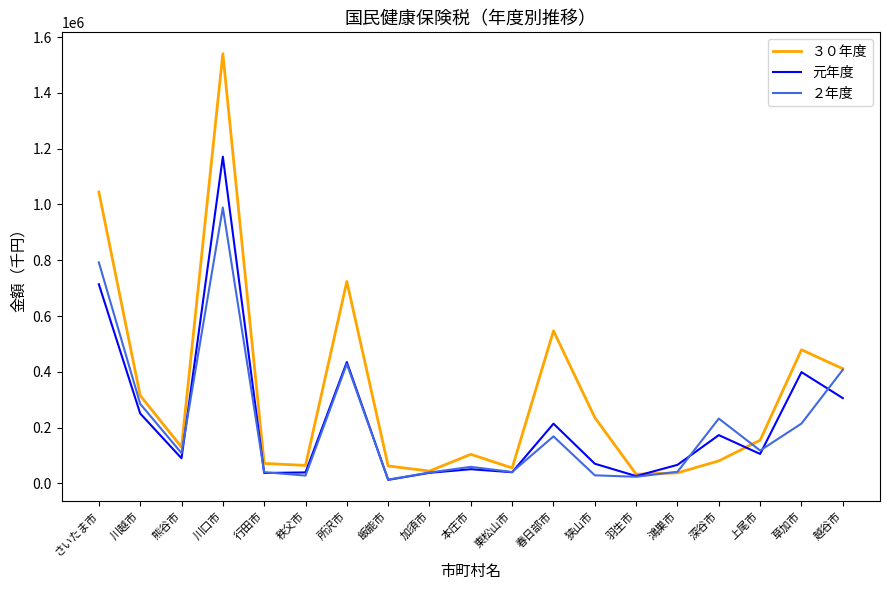

Count the number of data series in this chart.

3